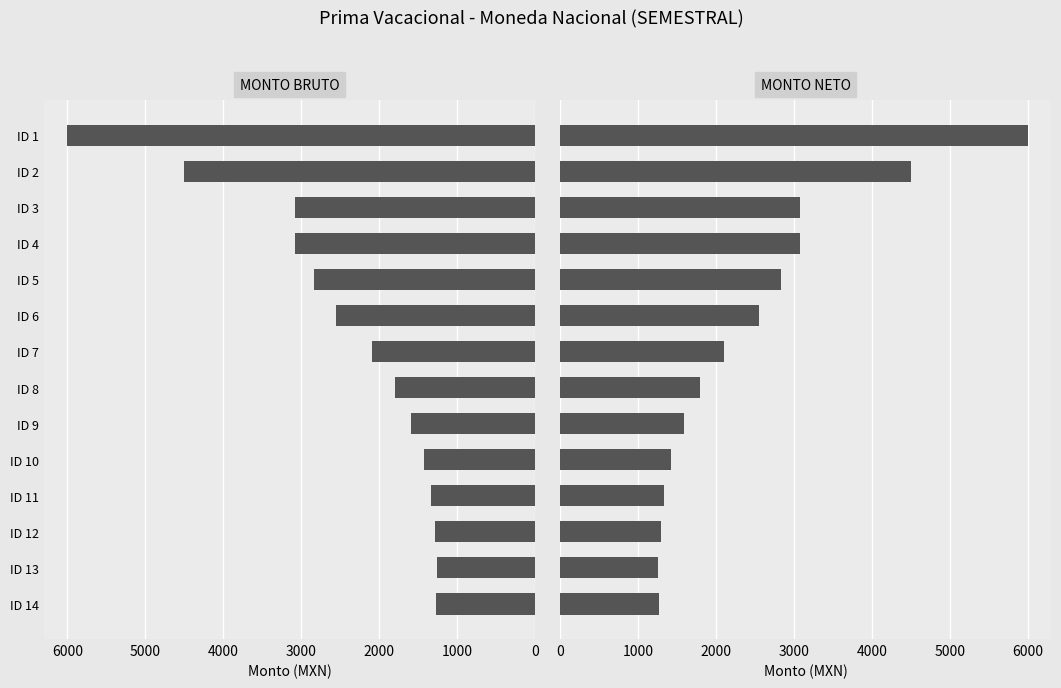

Count the number of data series in this chart.

2